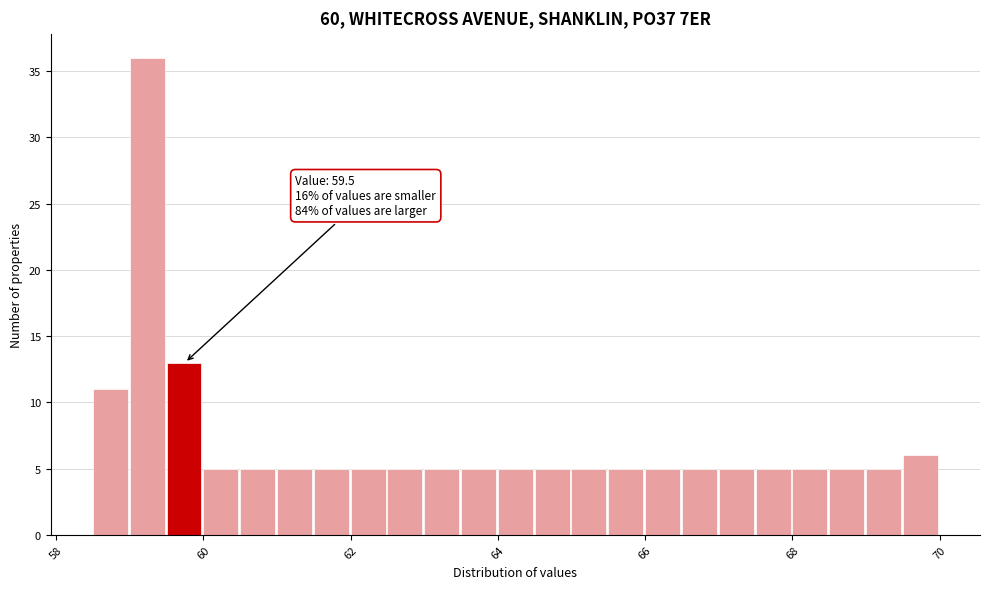

Around what value on the x-axis is the tallest bar? Give the approximate position of its centre, as read against the axis.

59.2